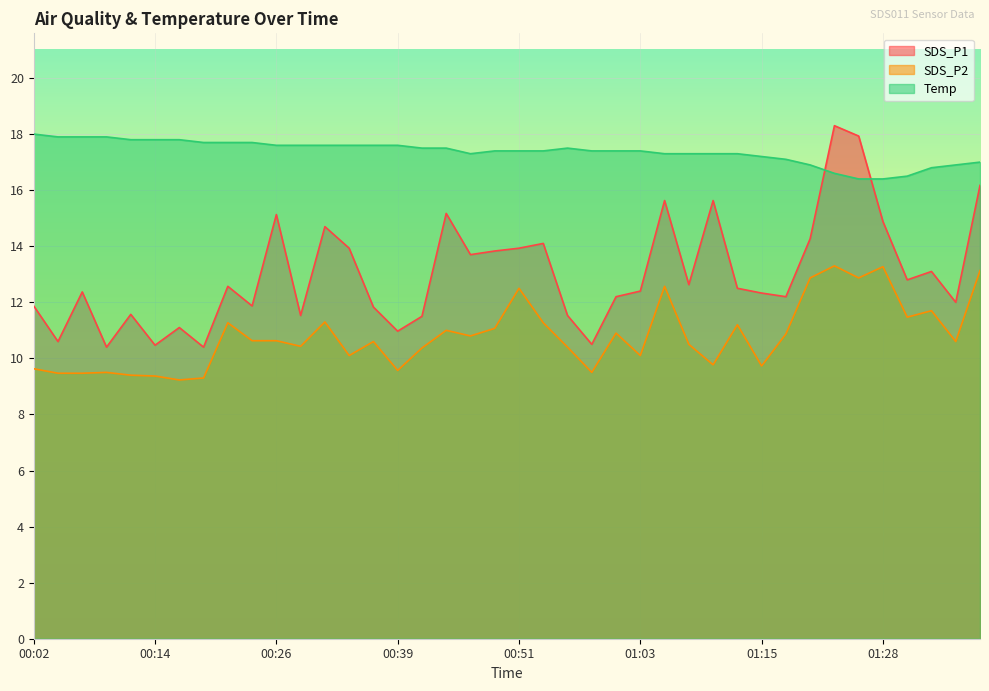

Reading left to right, list all the values displayed in this chart.

SDS_P1: 00:02=11.9	00:04=10.6	00:07=12.4	00:09=10.4	00:11=11.6	00:14=10.5	00:16=11.1	00:19=10.4	00:21=12.6	00:24=11.9	00:26=15.1	00:29=11.5	00:31=14.7	00:34=13.9	00:36=11.8	00:39=11.0	00:41=11.5	00:43=15.2	00:46=13.7	00:48=13.8	00:51=13.9	00:53=14.1	00:56=11.5	00:58=10.5	01:01=12.2	01:03=12.4	01:06=15.6	01:08=12.6	01:11=15.6	01:13=12.5	01:15=12.3	01:18=12.2	01:20=14.3	01:23=18.3	01:25=17.9	01:28=14.9	01:30=12.8	01:33=13.1	01:35=12.0	01:38=16.2
SDS_P2: 00:02=9.6	00:04=9.5	00:07=9.5	00:09=9.5	00:11=9.4	00:14=9.4	00:16=9.2	00:19=9.3	00:21=11.3	00:24=10.6	00:26=10.6	00:29=10.4	00:31=11.3	00:34=10.1	00:36=10.6	00:39=9.6	00:41=10.4	00:43=11.0	00:46=10.8	00:48=11.1	00:51=12.5	00:53=11.3	00:56=10.4	00:58=9.5	01:01=10.9	01:03=10.1	01:06=12.6	01:08=10.5	01:11=9.8	01:13=11.2	01:15=9.7	01:18=10.9	01:20=12.9	01:23=13.3	01:25=12.9	01:28=13.3	01:30=11.5	01:33=11.7	01:35=10.6	01:38=13.1
Temp: 00:02=18.0	00:04=17.9	00:07=17.9	00:09=17.9	00:11=17.8	00:14=17.8	00:16=17.8	00:19=17.7	00:21=17.7	00:24=17.7	00:26=17.6	00:29=17.6	00:31=17.6	00:34=17.6	00:36=17.6	00:39=17.6	00:41=17.5	00:43=17.5	00:46=17.3	00:48=17.4	00:51=17.4	00:53=17.4	00:56=17.5	00:58=17.4	01:01=17.4	01:03=17.4	01:06=17.3	01:08=17.3	01:11=17.3	01:13=17.3	01:15=17.2	01:18=17.1	01:20=16.9	01:23=16.6	01:25=16.4	01:28=16.4	01:30=16.5	01:33=16.8	01:35=16.9	01:38=17.0